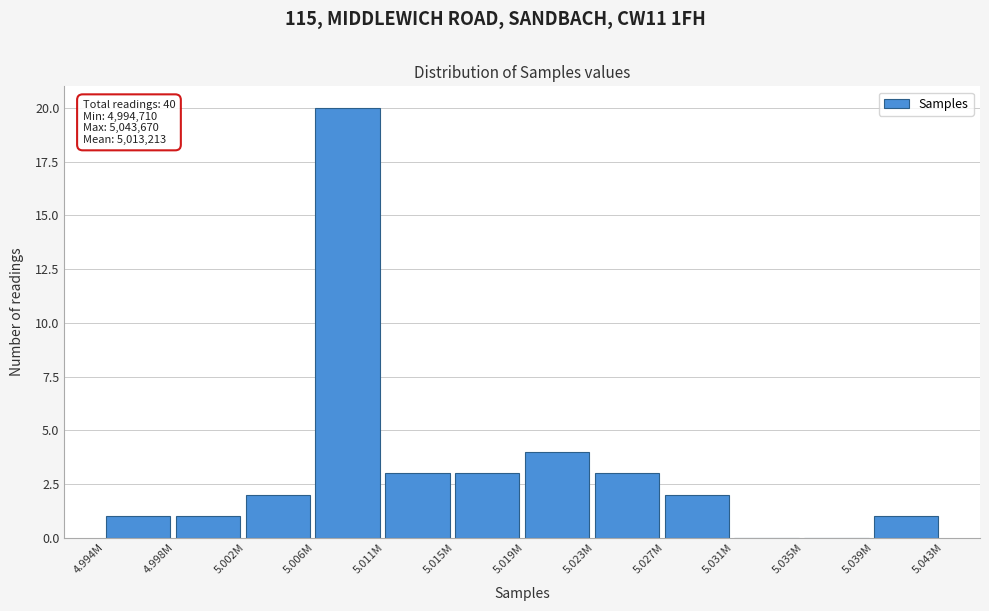

Reading left to right, what are all the values shown in this chart?

4.994M=1	4.998M=1	5.002M=2	5.006M=20	5.011M=3	5.015M=3	5.019M=4	5.023M=3	5.027M=2	5.031M=0	5.035M=0	5.039M=1